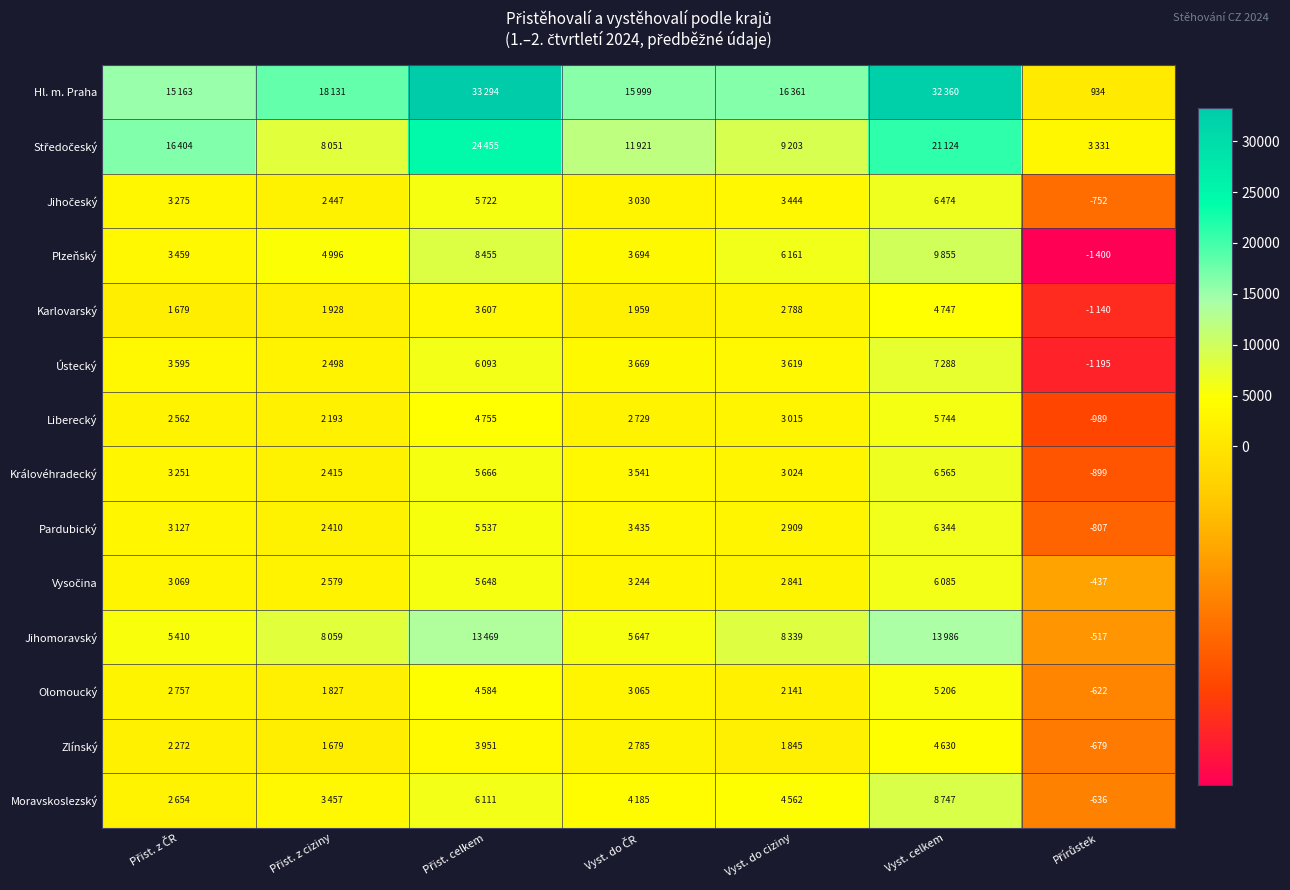

Where is Královéhradecký nearest to the value 2833?

Vyst. do ciziny